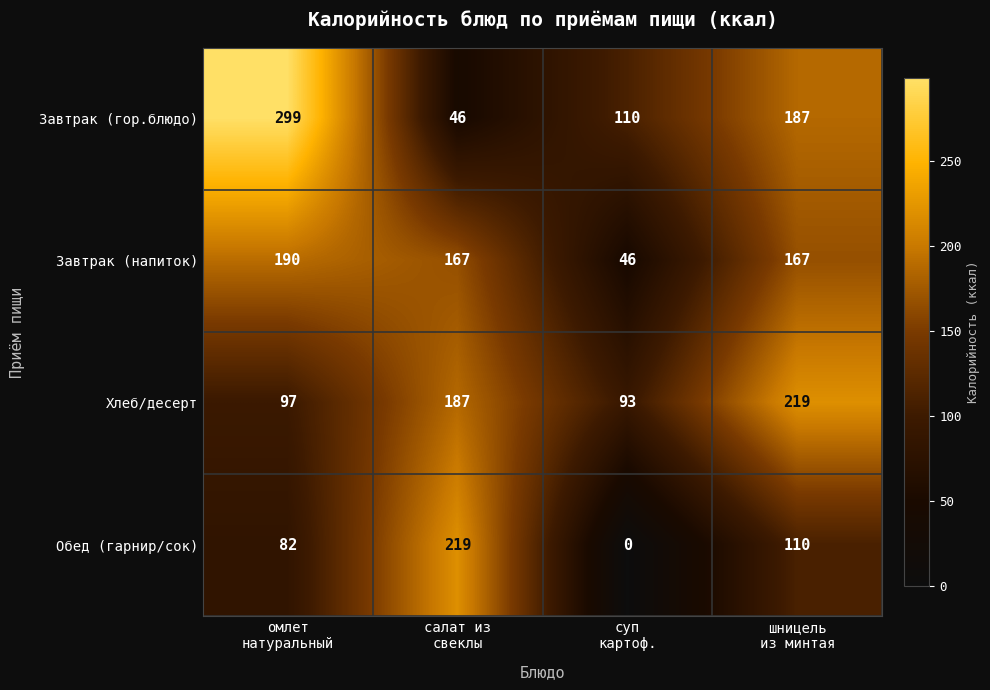

What is the difference between the maximum and second lowest values in the Завтрак (напиток) series?

23